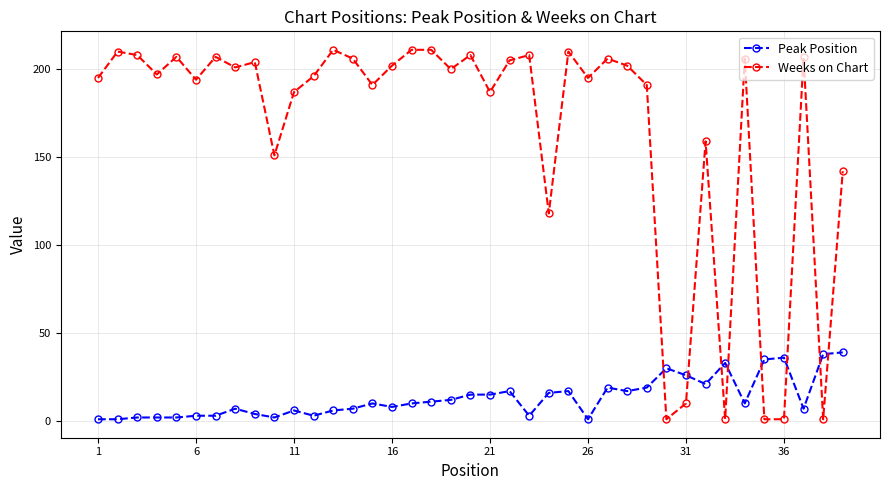

What is the difference between the maximum and minimum values in the Weeks on Chart series?

210